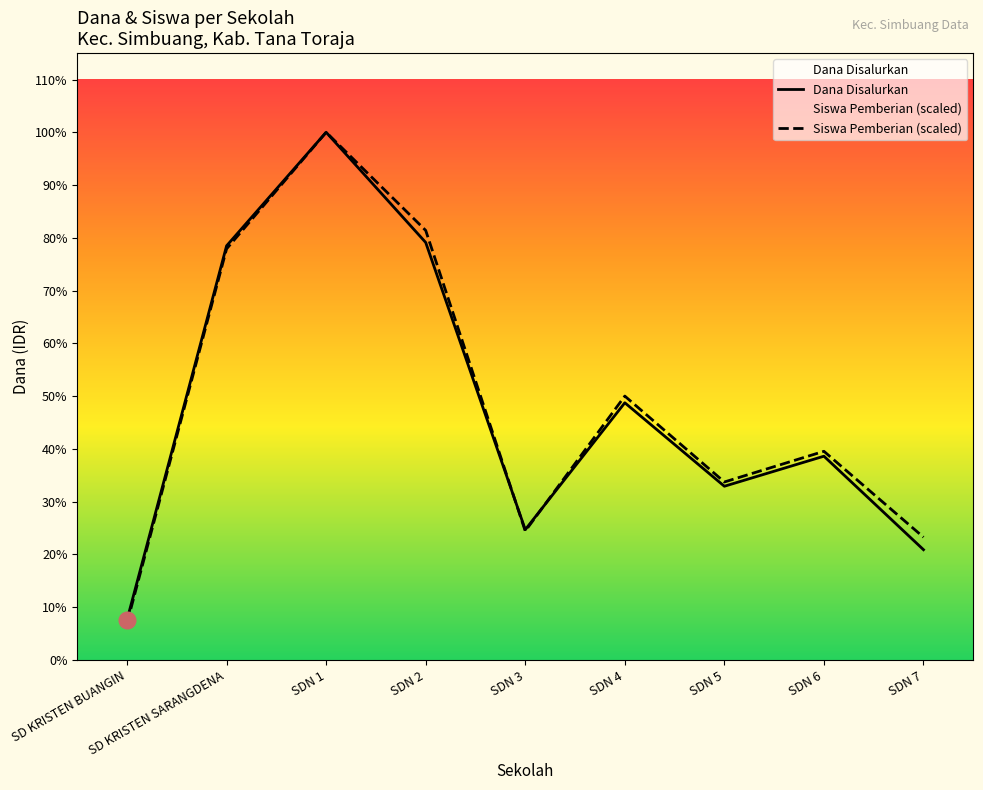

What is the minimum value for Siswa Pemberian?

2480232.6